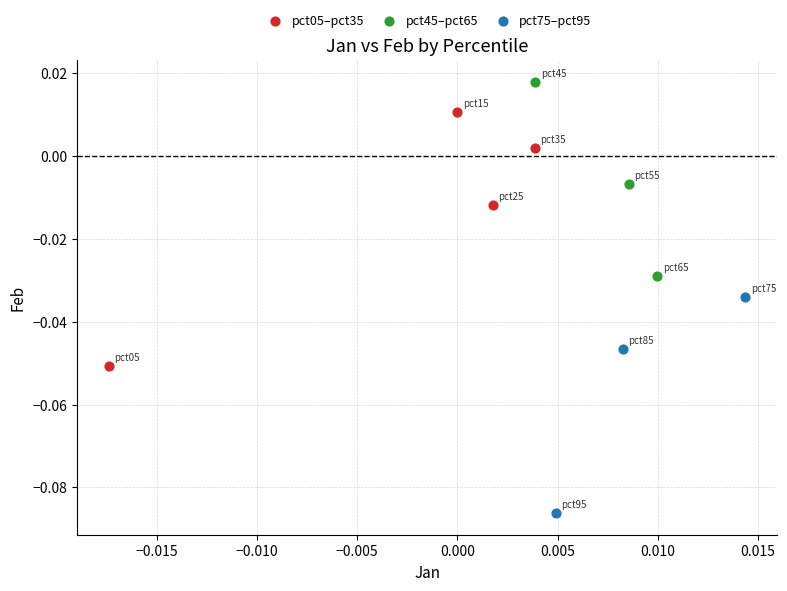

Which series has the widest spread of Y values?

pct05–pct35